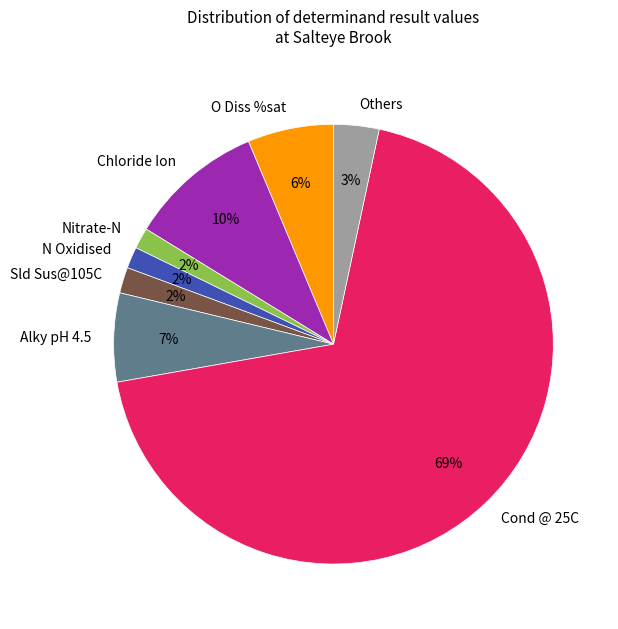

To the nearest percent, what is the combined percentage of Others and Nitrate-N?

5%